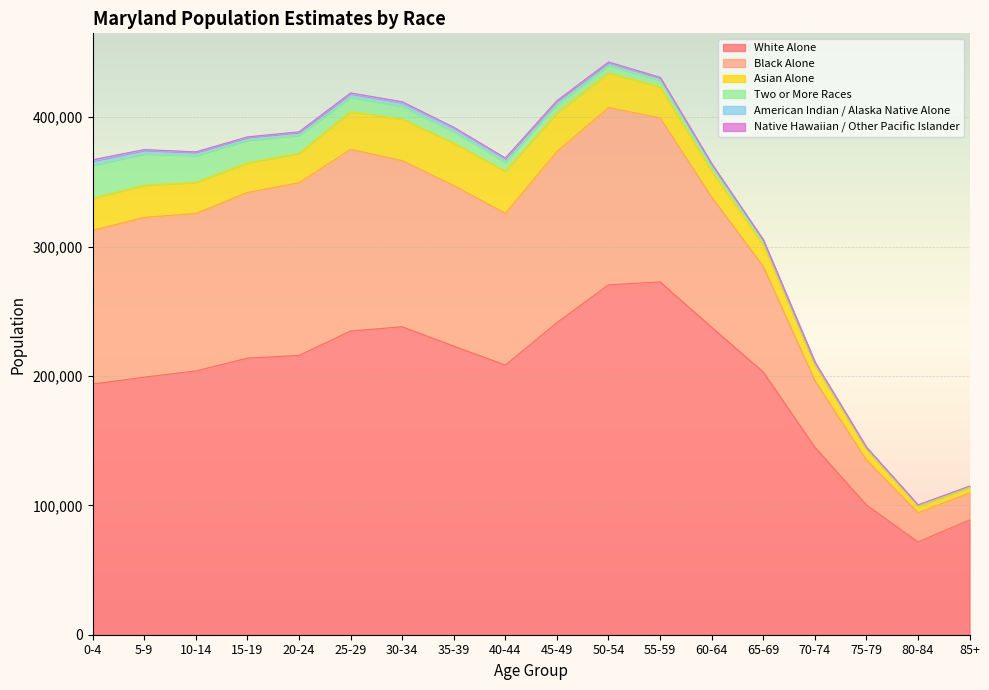

Which series has the largest total across all categories?

White Alone